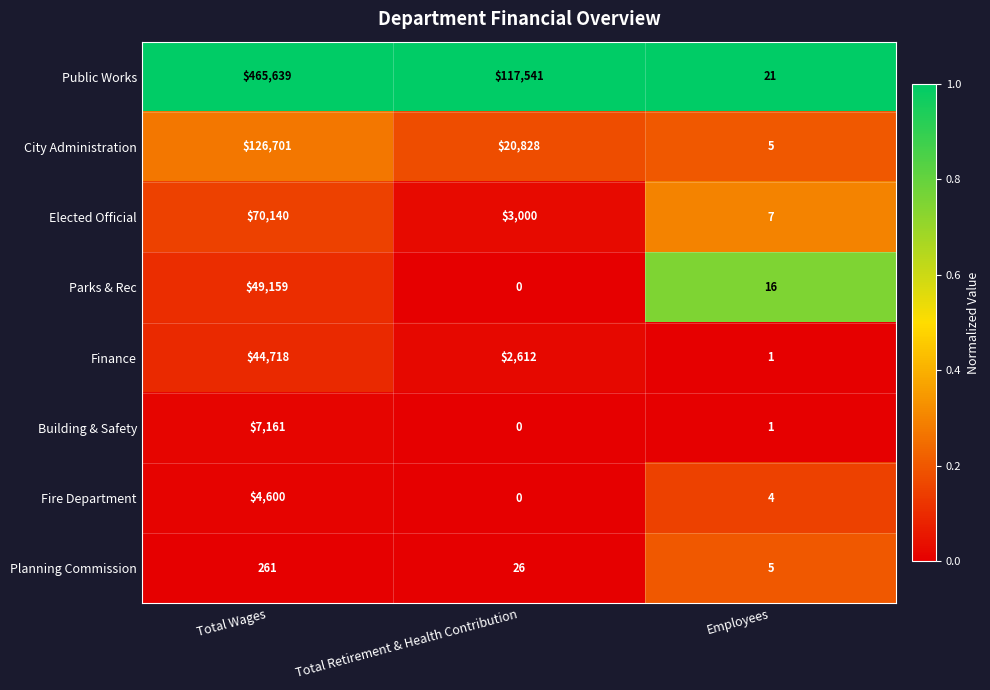

Which category has the lowest value across all series?

Total Retirement & Health Contribution